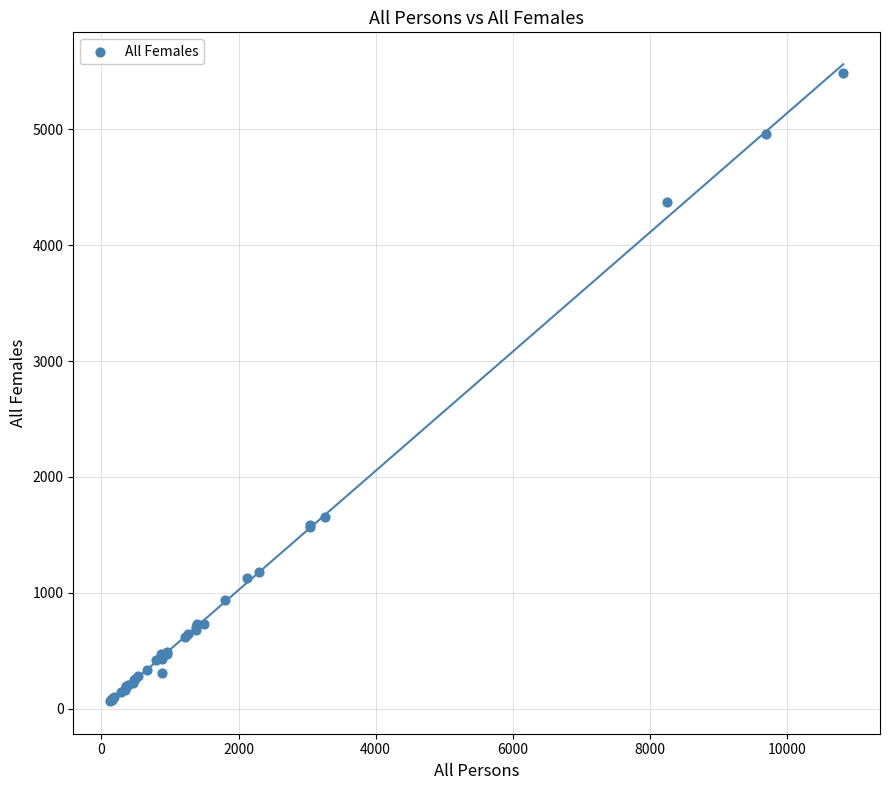

What Y value in the scatter plot is closest to 2773?

1653